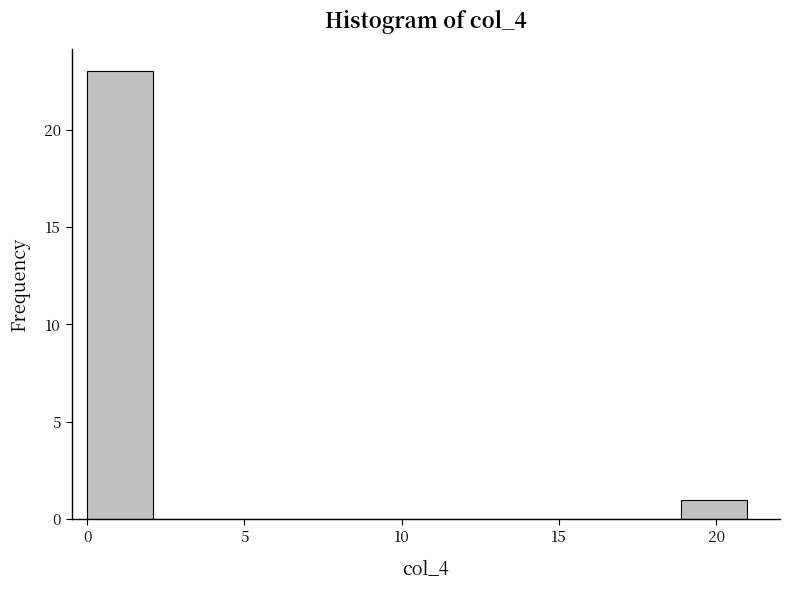

What is the height of the bar covering 0.0 to 2.0 on the x-axis? Neither the bar edges nor the heights are printed on the chart, so give them approximately, as read against the axes.

23